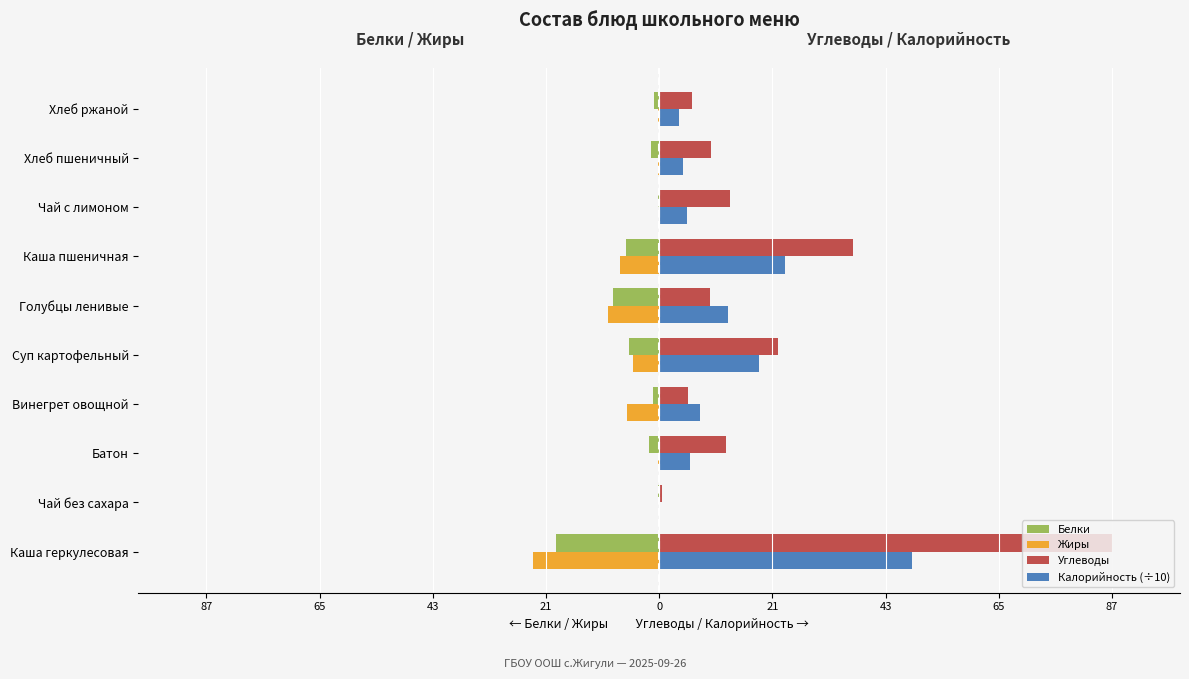

What are all the series names shown in the legend?

Белки, Жиры, Углеводы, Калорийность (÷10)